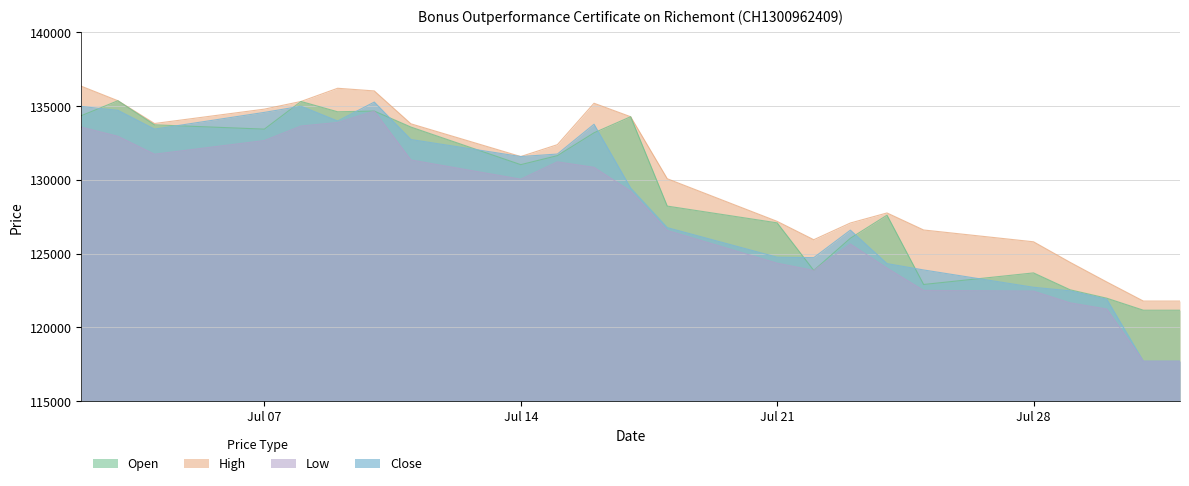

What are all the series names shown in the legend?

Open, High, Low, Close